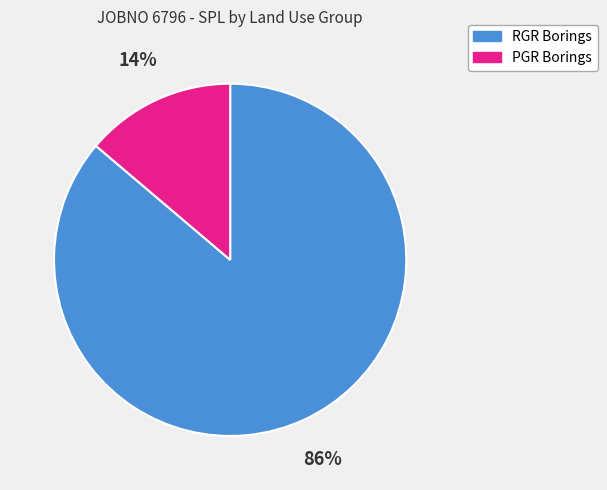

To the nearest percent, what is the average slice percentage?

50%